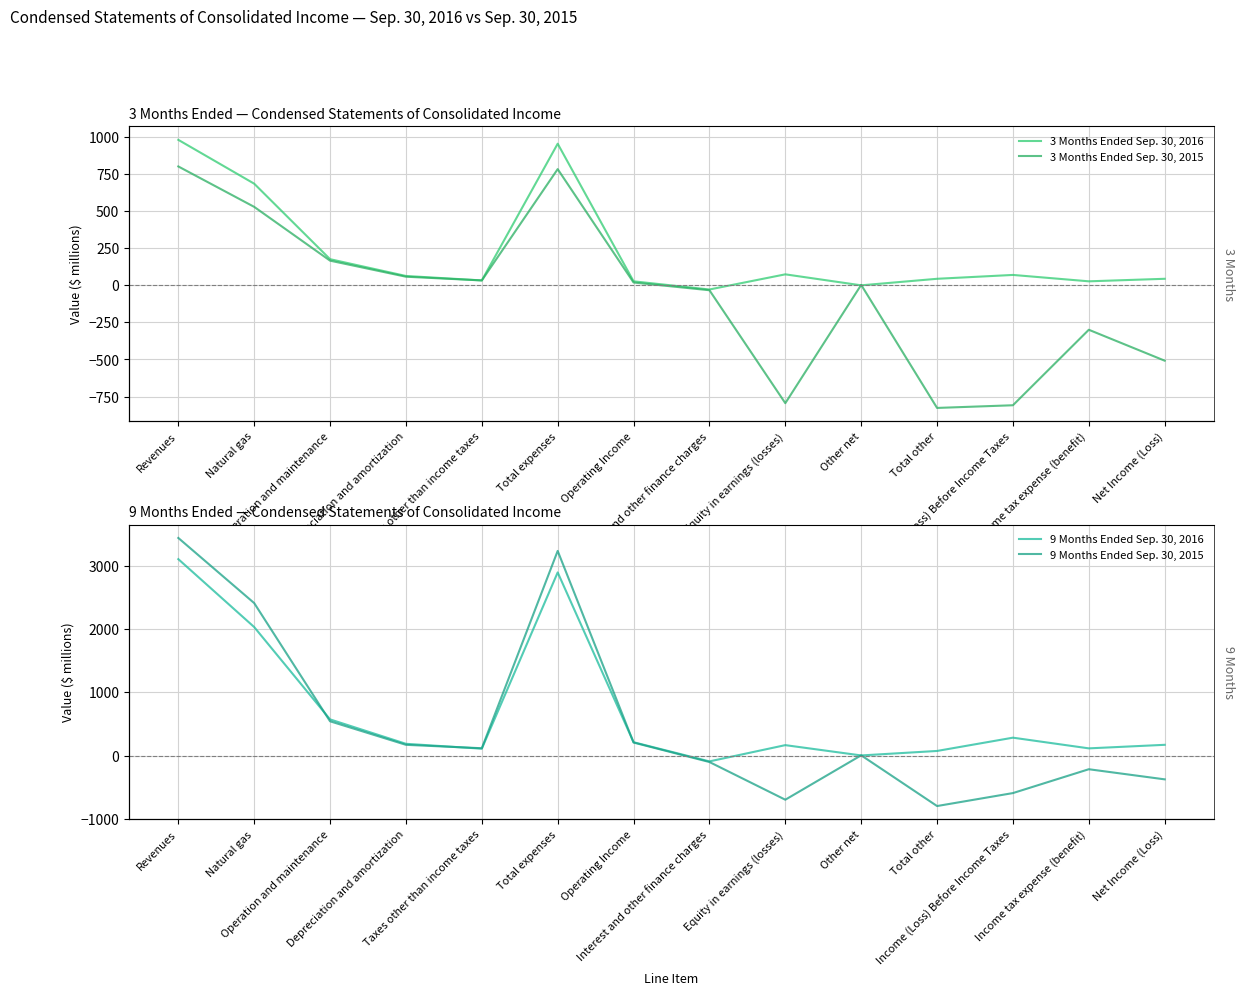

Is this an area chart (filled region under the line)?

No